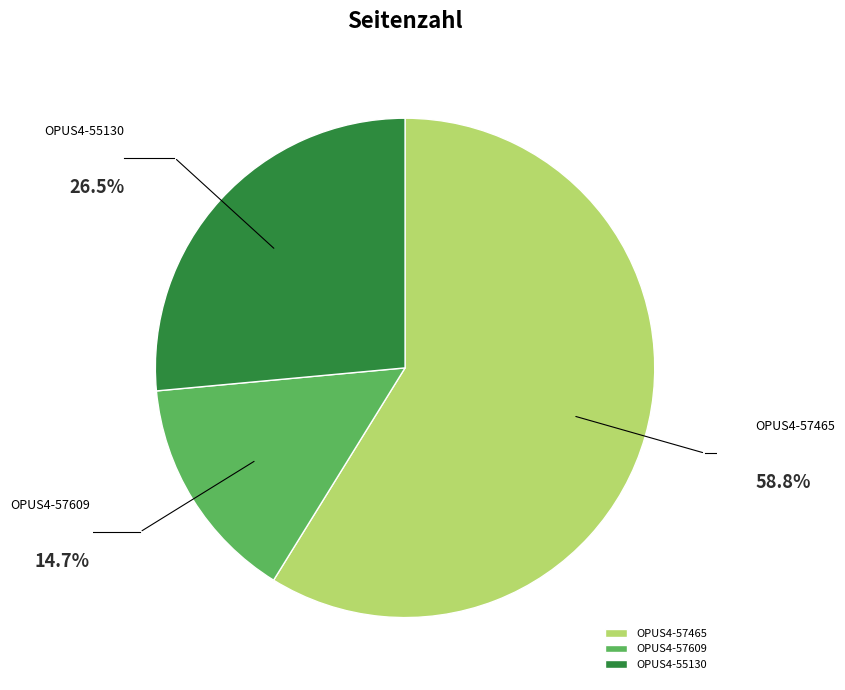

Combined, do OPUS4-57609 and OPUS4-55130 account for over 50%?

No